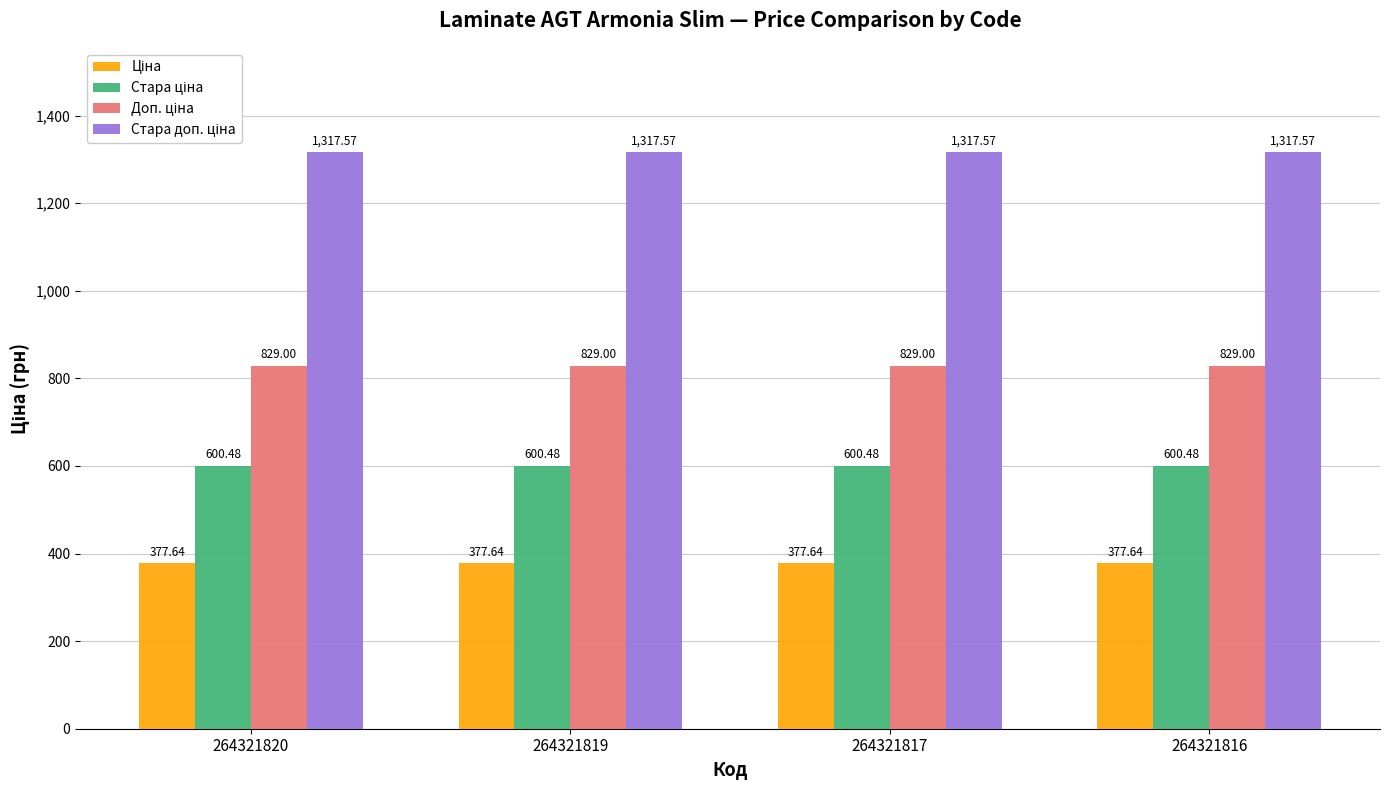

What is the difference between the highest and lowest values at 264321816?

939.9